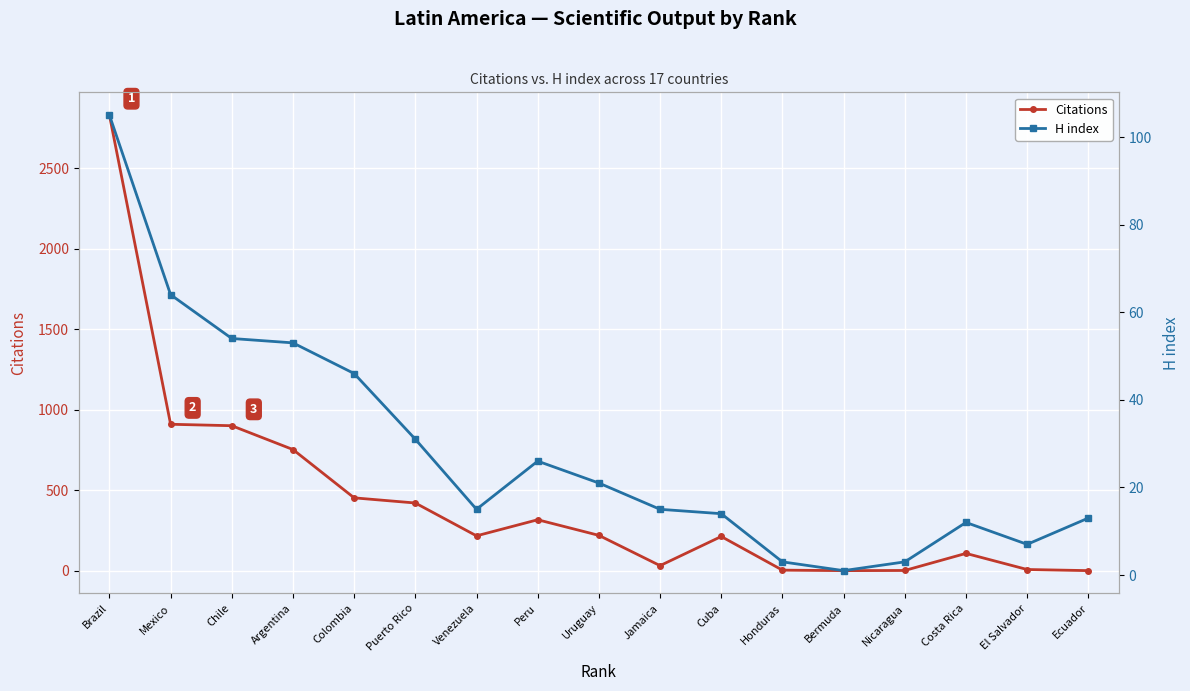

At which category is the sum across all series the highest?

Brazil